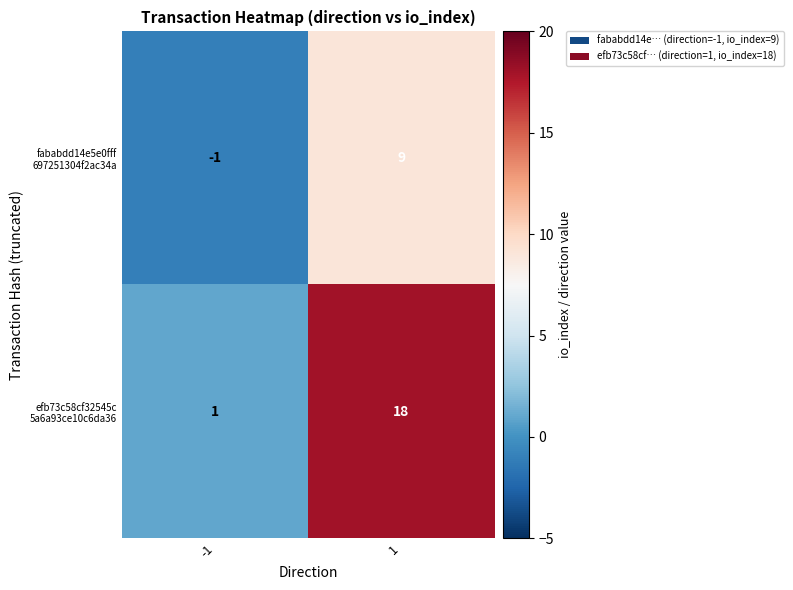

What is the total value across all series at 1?

27